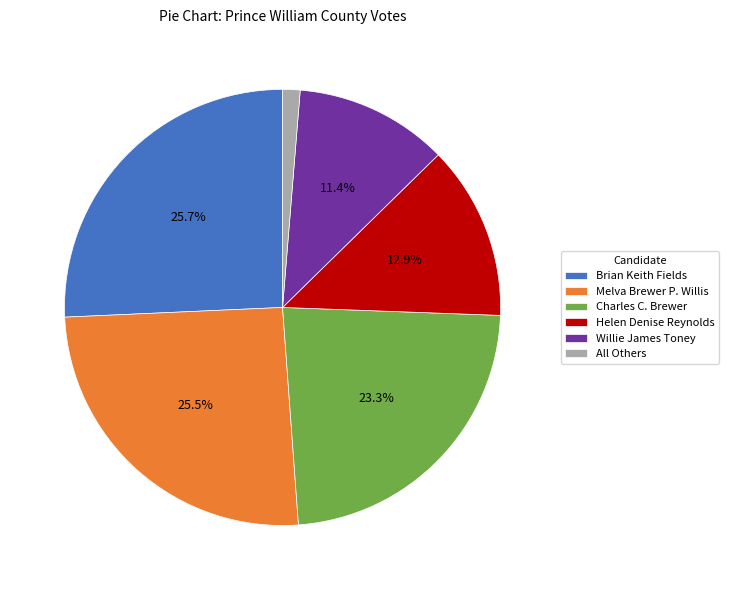

What is the smallest slice in the pie chart?

All Others